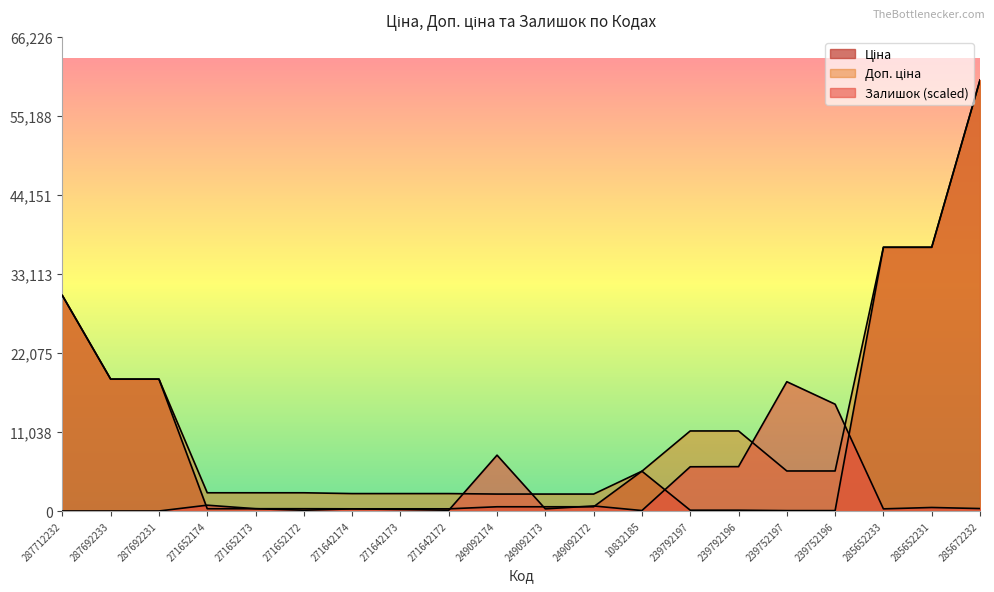

Reading left to right, what are all the values shown in this chart?

Ціна: 30102.8	18420.9	18420.9	318.3	318.3	318.3	304.1	304.1	304.1	591.6	591.6	591.6	5560.3	111.8	111.8	55.9	55.9	36841.8	36841.8	60205.6
Доп. ціна: 30102.8	18420.9	18420.9	2546.4	2546.4	2546.4	2432.8	2432.8	2432.8	2366.5	2366.5	2366.5	5560.3	11182.0	11182.0	5591.0	5591.0	36841.8	36841.8	60205.6
Залишок: 0.0	0.0	0.0	812.2	320.6	106.9	299.2	213.7	106.9	7801.8	299.2	705.4	64.1	6177.3	6198.7	18061.7	14919.6	299.2	491.6	342.0